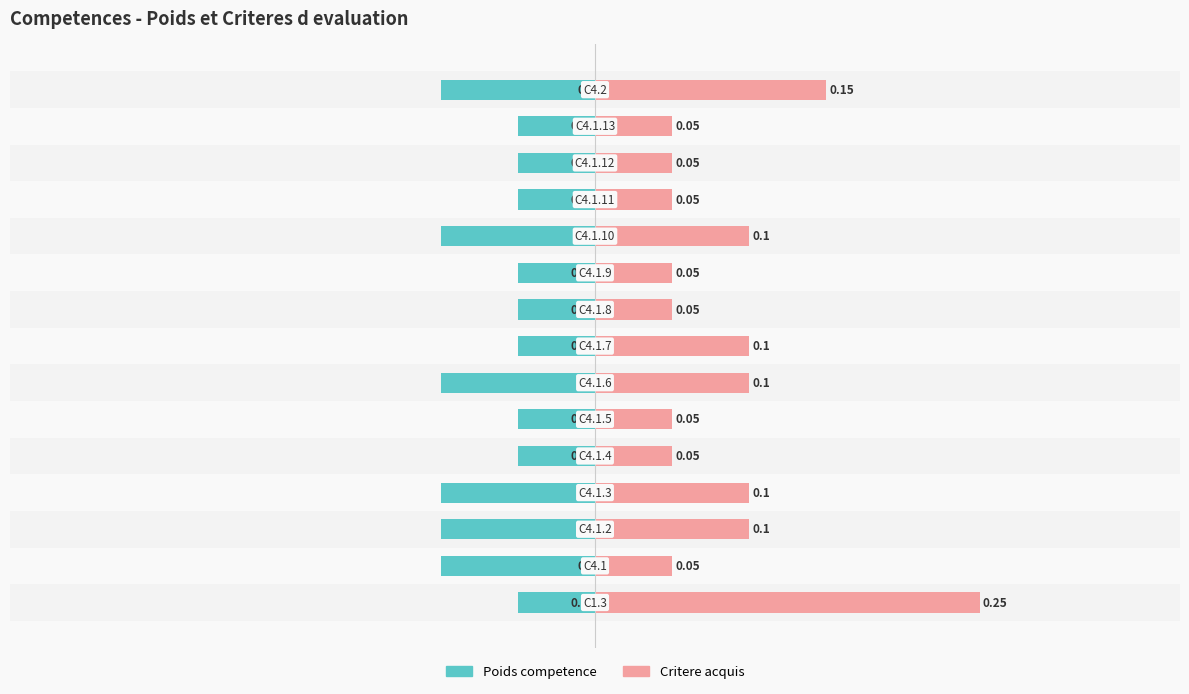

What is the spread (max minus min) of values at 0.1?

0.1